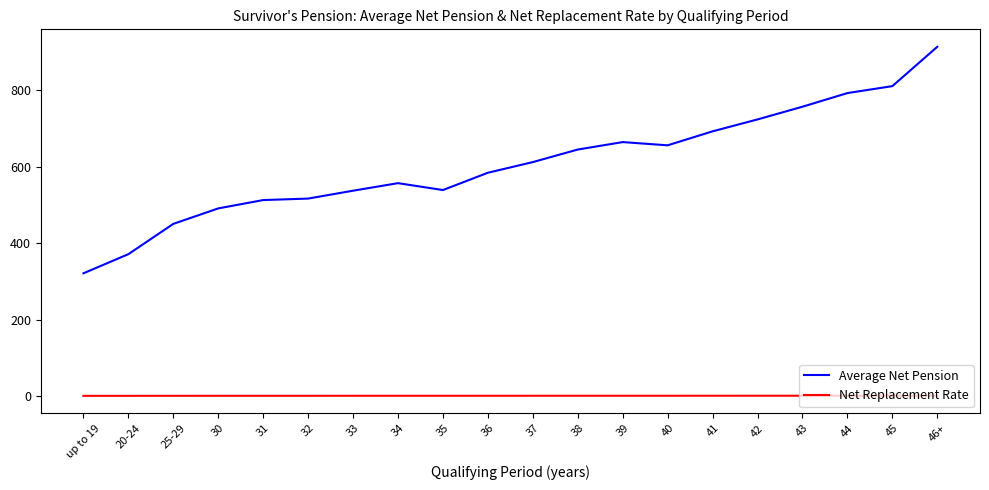

Which series has the largest total across all categories?

Average Net Pension